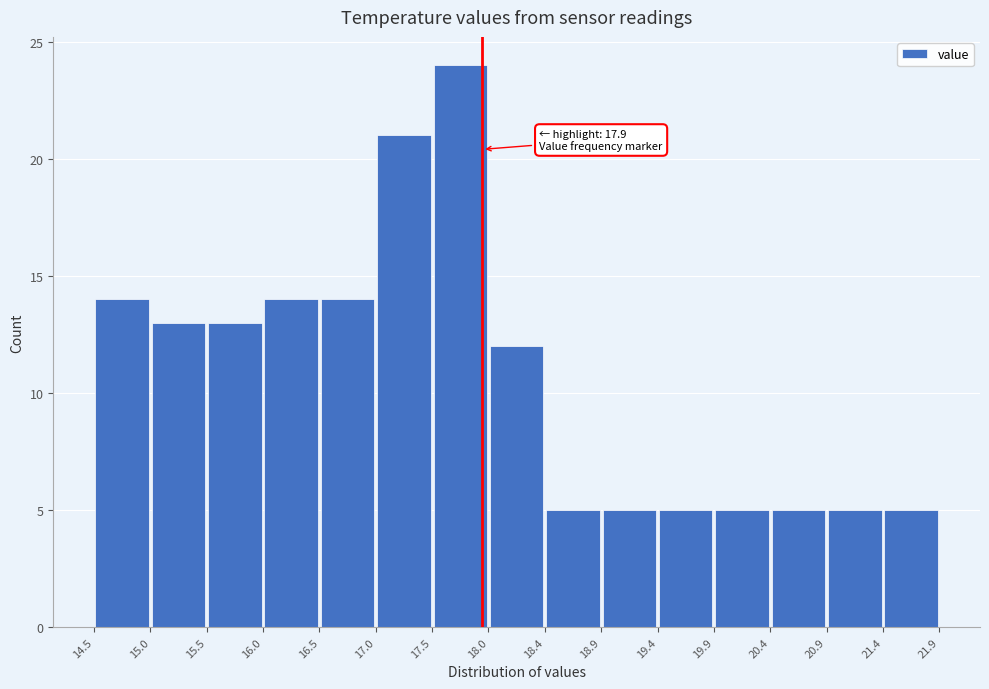

Which range on the x-axis has the tallest bar?

17.5 to 18.0